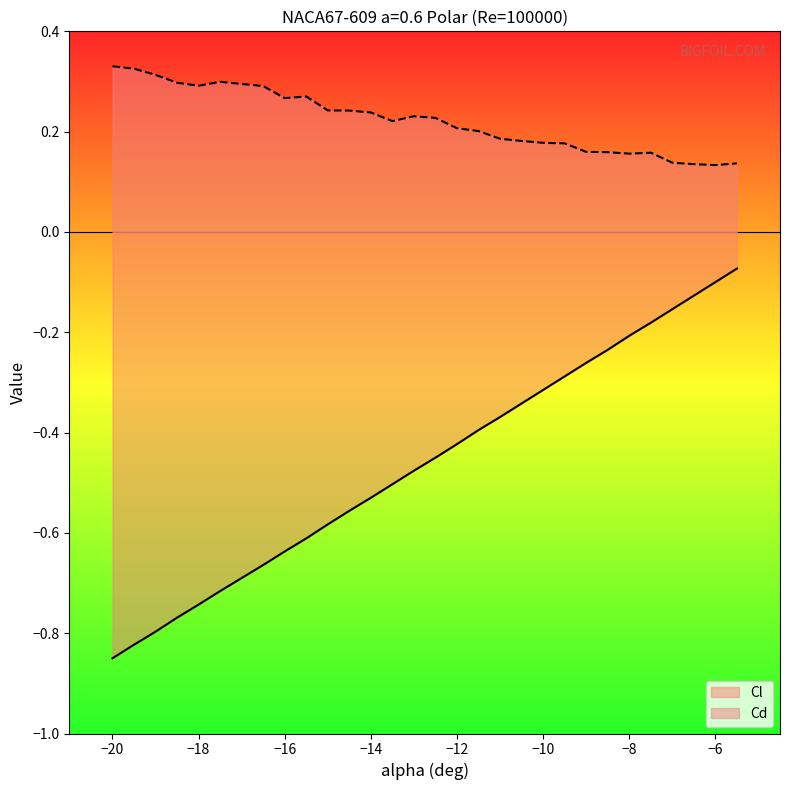

How many data points does each series have?

30